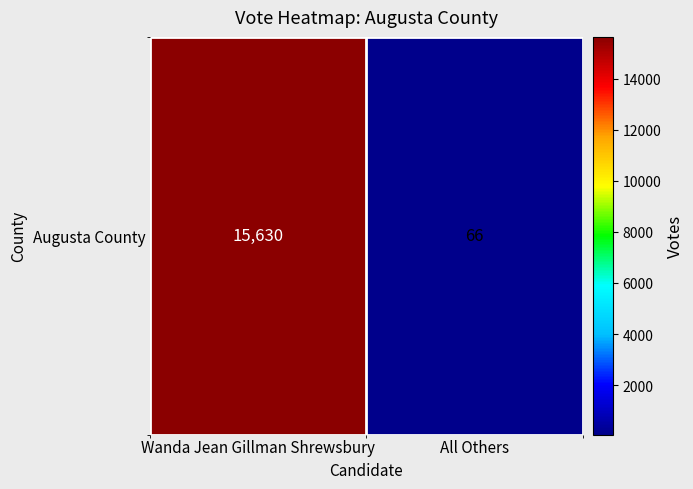

How many series are shown in this chart?

1